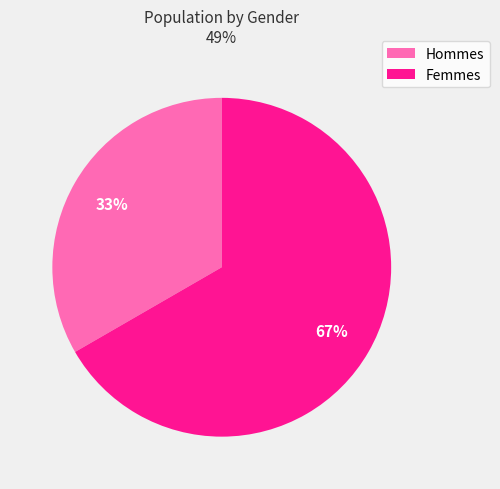

To the nearest percent, what is the average slice percentage?

50%